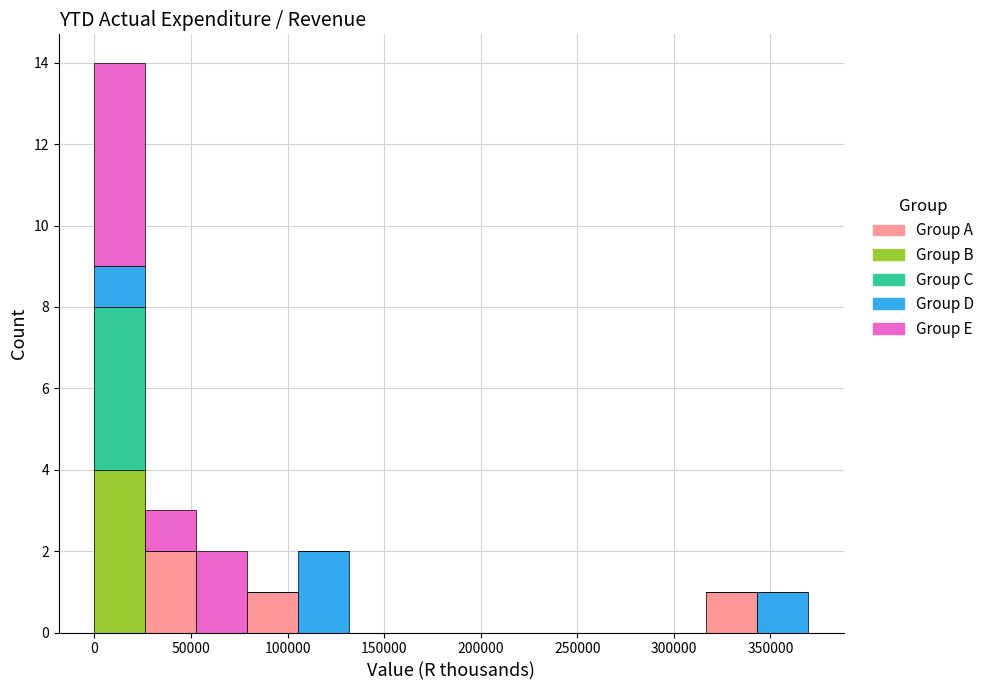

Reading left to right, transcribe this chart: for each stacked bar, give the range it covers on the x-axis and its total height. Neither the bar edges nor the heights are printed on the chart, so give them approximately, as read against the axes.

0 to 25000: 14
25000 to 55000: 3
55000 to 80000: 2
80000 to 105000: 1
105000 to 130000: 2
130000 to 160000: 0
160000 to 185000: 0
185000 to 210000: 0
210000 to 240000: 0
240000 to 265000: 0
265000 to 290000: 0
290000 to 315000: 0
315000 to 345000: 1
345000 to 370000: 1